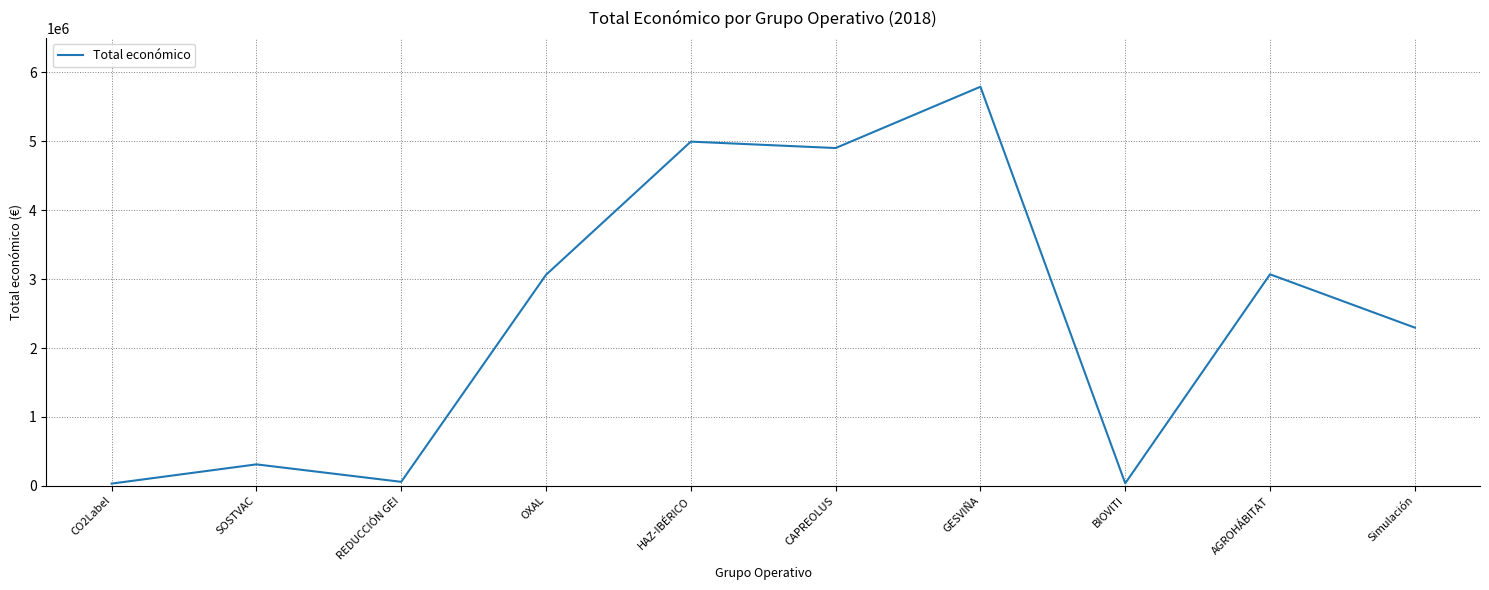

What is the difference between the values at GESVIÑA and SOSTVAC?

5480668